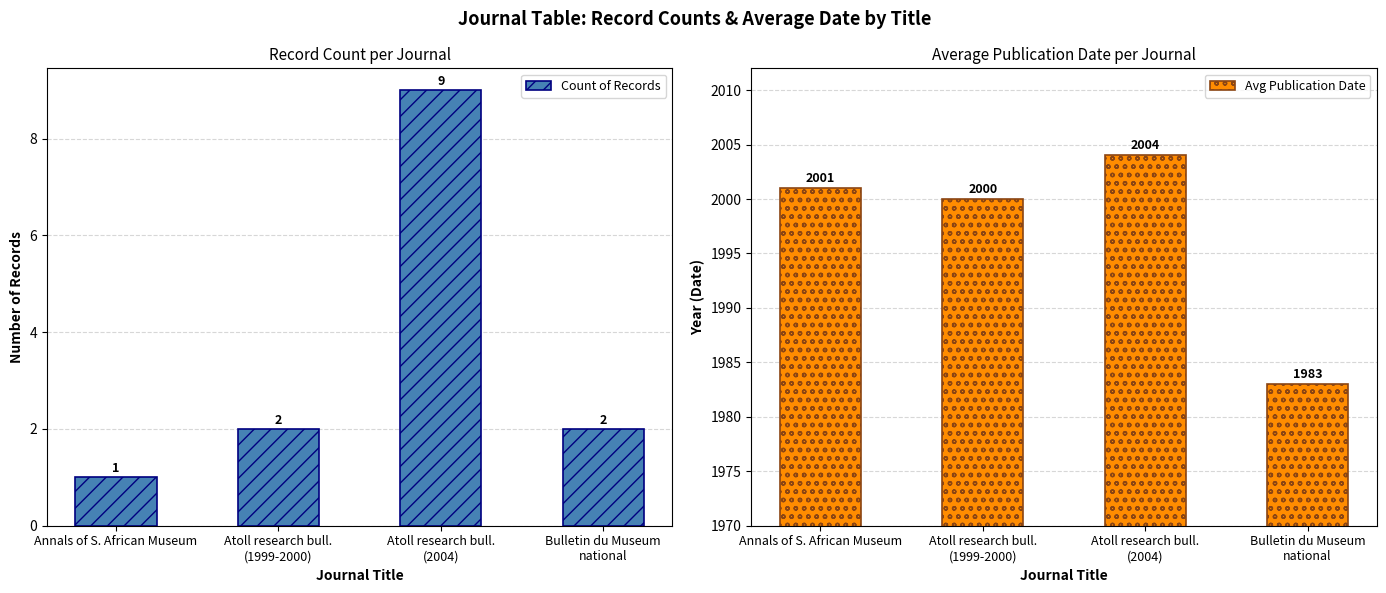

What is the sum of the Avg Publication Date values at Annals of S. African Museum and Atoll research bull.
(2004)?

4005